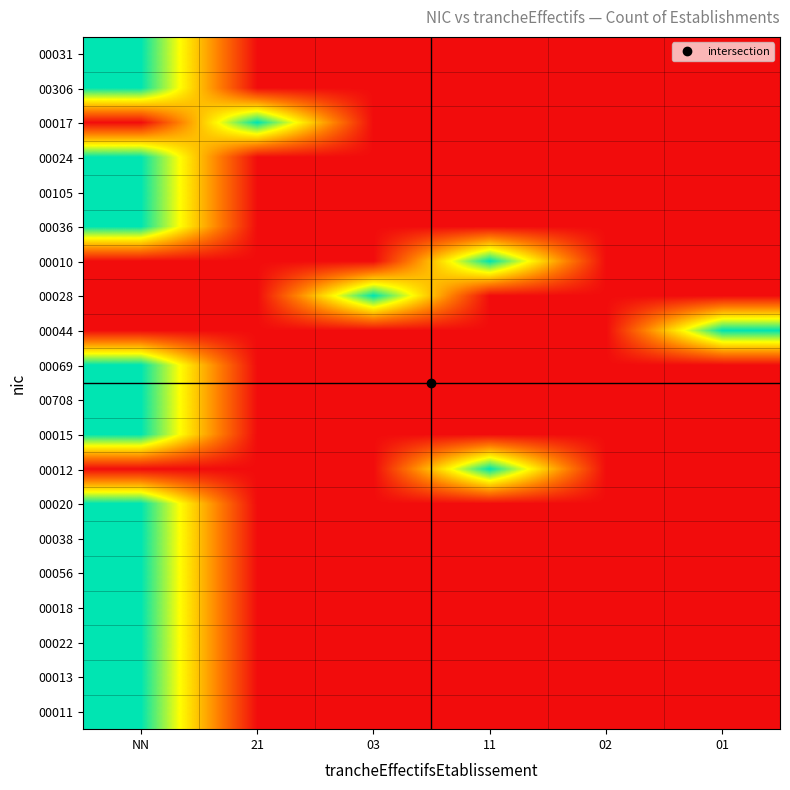

At which category does the chart reach its peak across all series?

NN